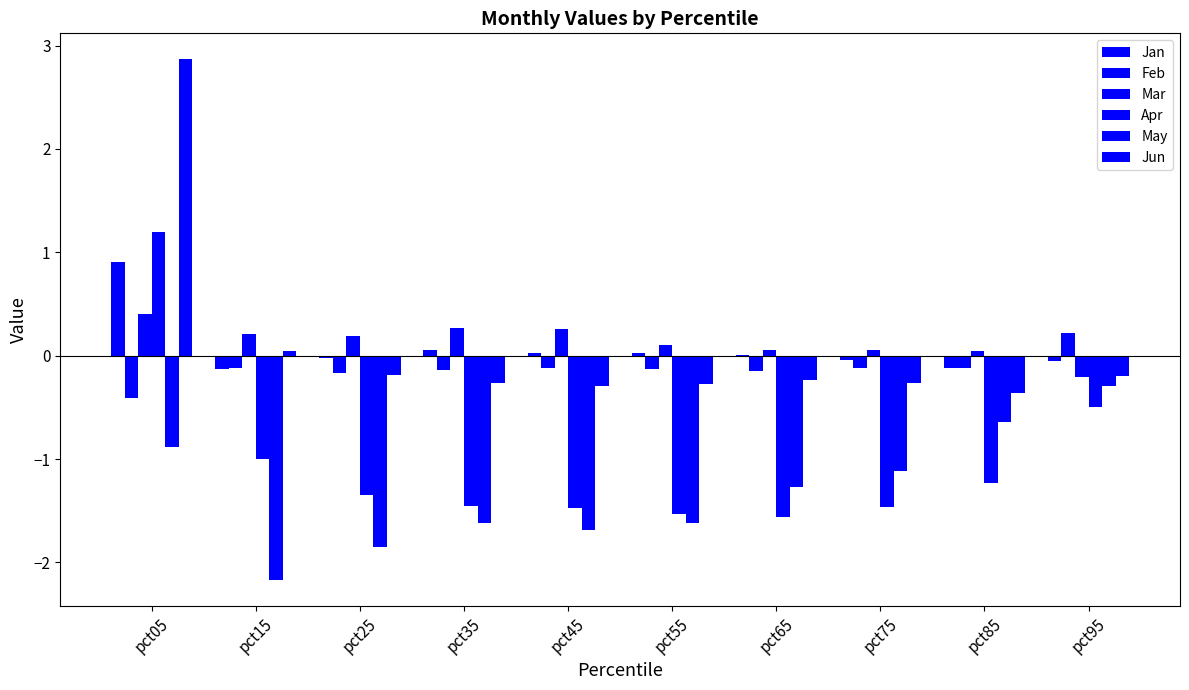

At which label does Jan first exceed 0?

pct05